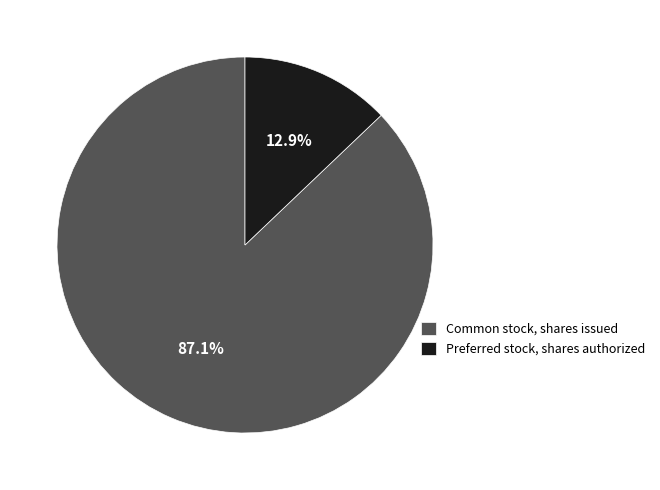

Which slice is the largest?

Common stock, shares issued